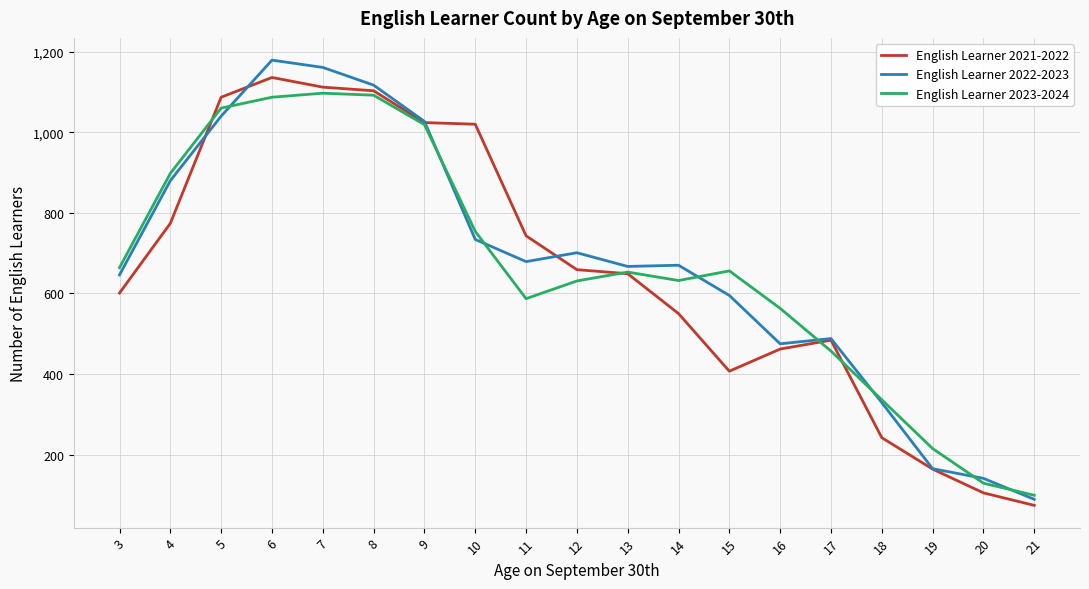

What are all the series names shown in the legend?

English Learner 2021-2022, English Learner 2022-2023, English Learner 2023-2024